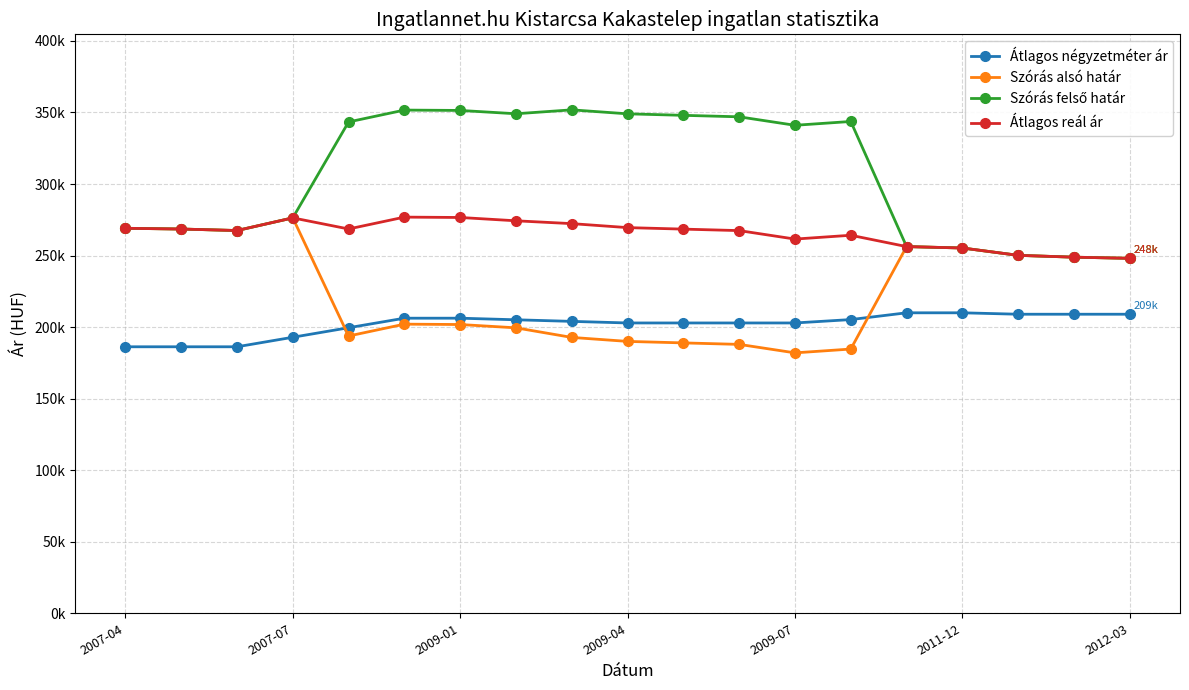

Does the chart have visible grid lines?

Yes